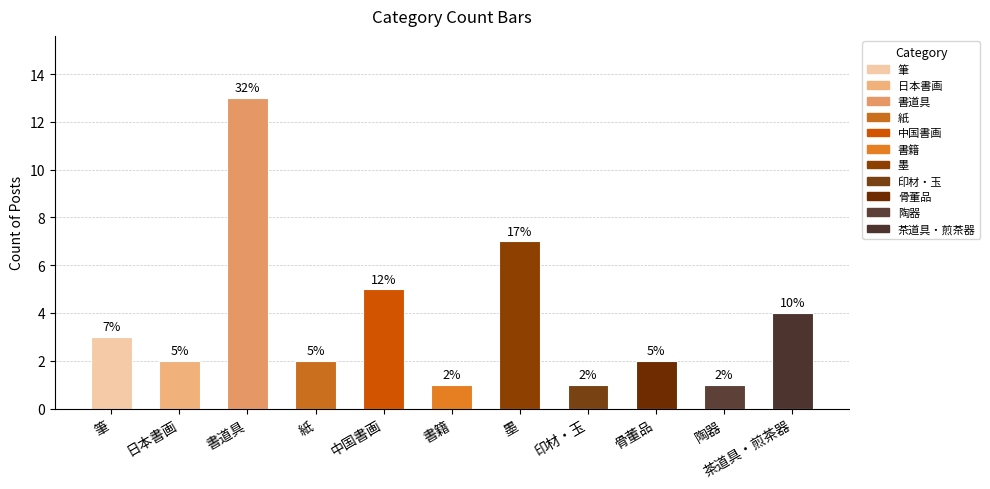

Reading right to left, transcribe all the data shown in this chart.

4	1	2	1	7	1	5	2	13	2	3